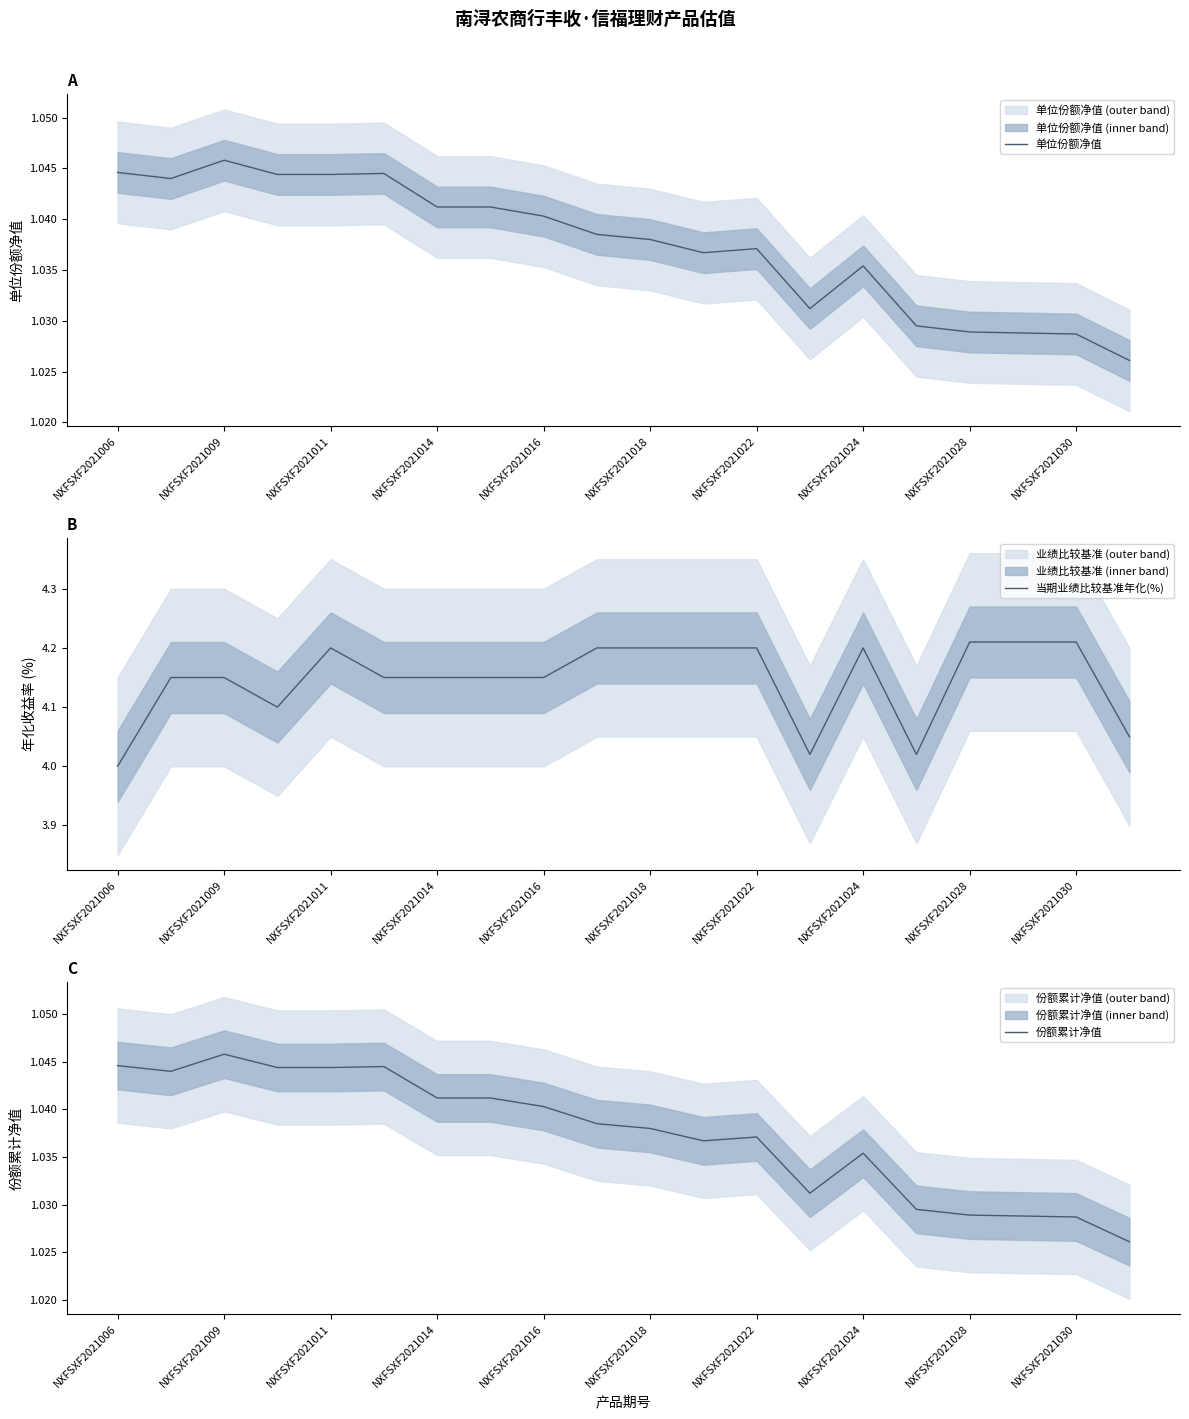

Which category has the lowest value in the 当期业绩比较基准年化(%) series?

NXFSXF2021006